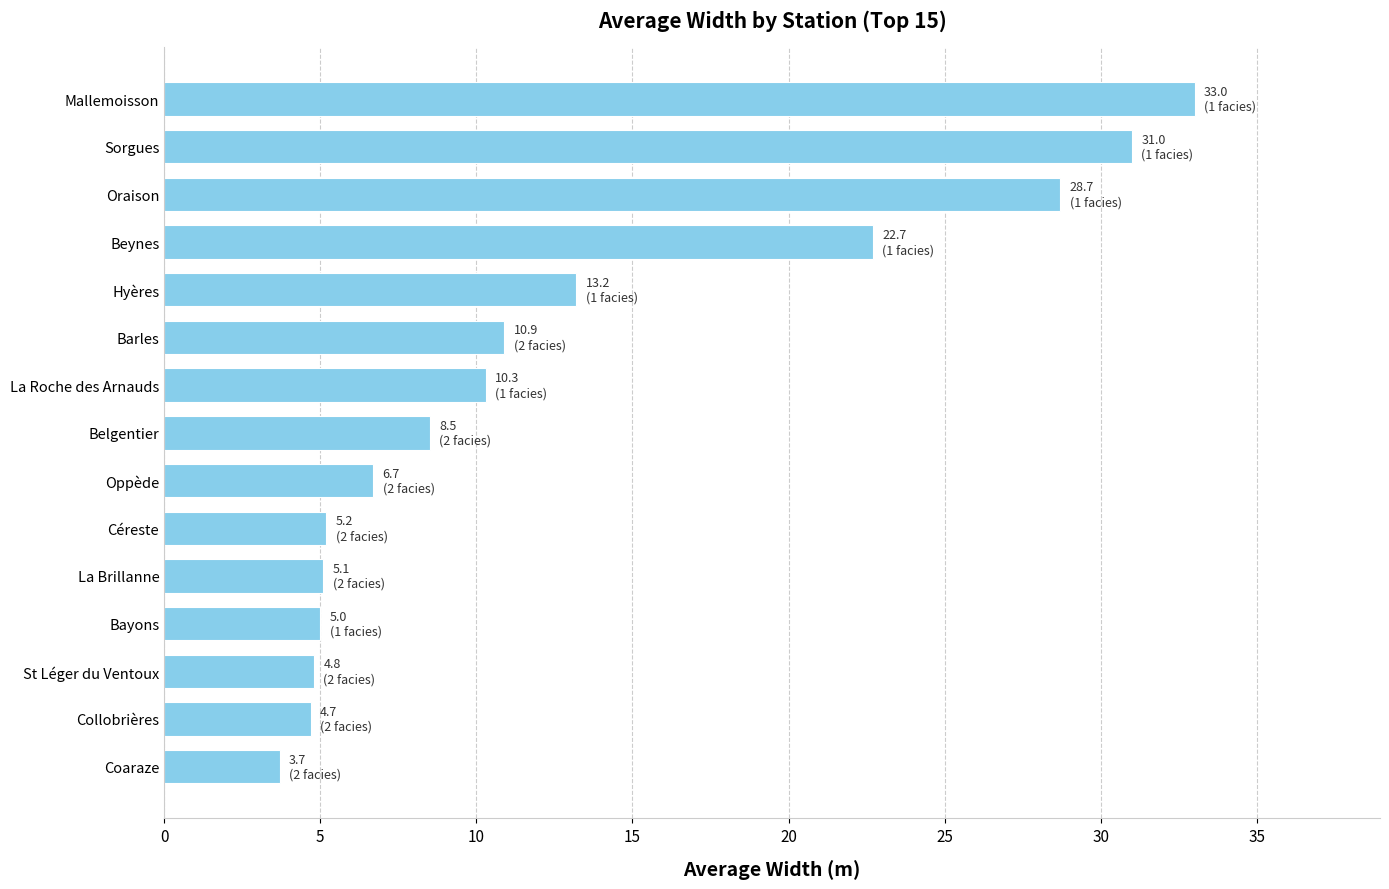

At which category does the chart reach its minimum across all series?

Coaraze